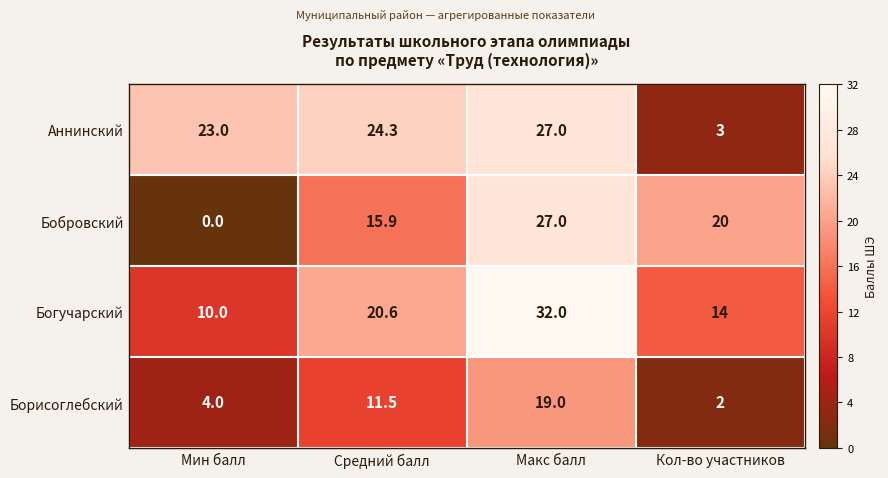

Rank the series at Мин балл from lowest to highest value.

Бобровский, Борисоглебский, Богучарский, Аннинский